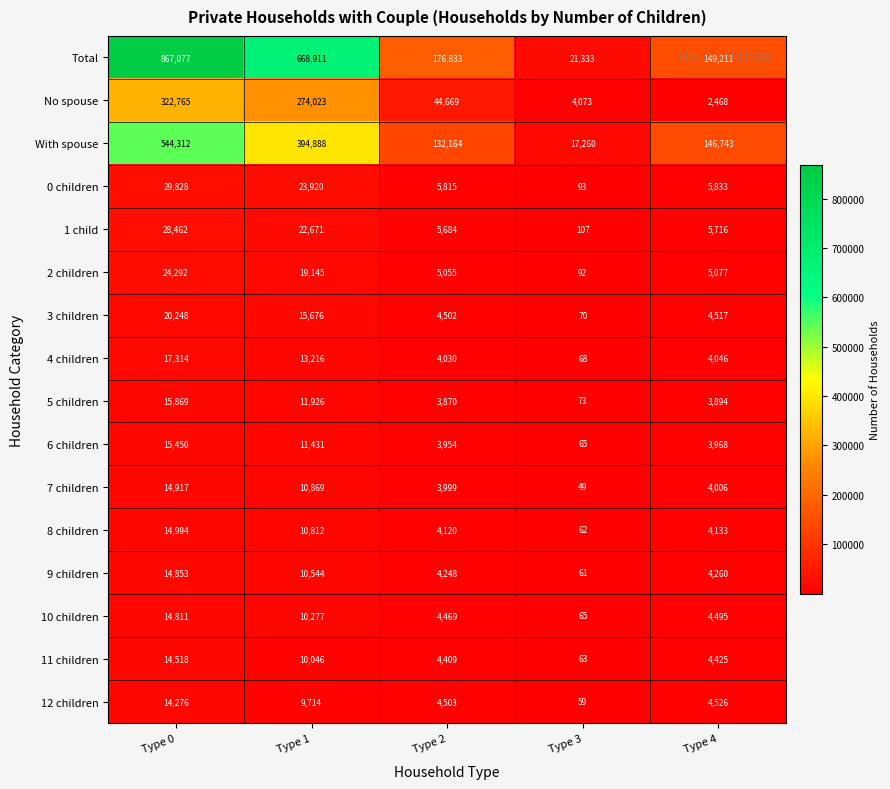

The value of With spouse at Type 4 is 146743. True or false?

True